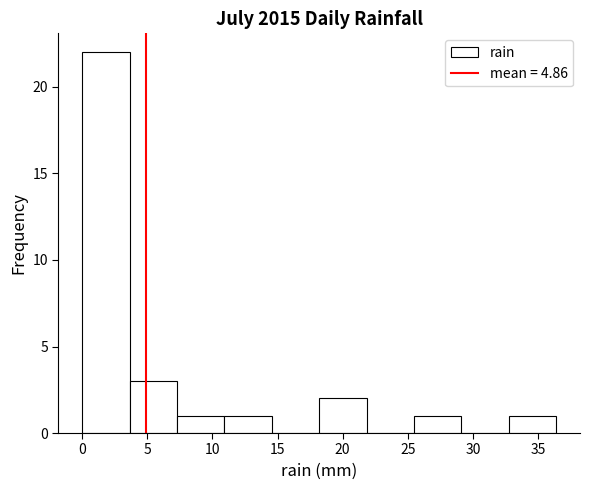

Reading left to right, list every bar in this chart as the range it spans on the x-axis followed by its height. Neither the bar edges nor the heights are printed on the chart, so give them approximately, as read against the axes.

0.0 to 3.5: 22
3.5 to 7.5: 3
7.5 to 11.0: 1
11.0 to 14.5: 1
14.5 to 18.0: 0
18.0 to 22.0: 2
22.0 to 25.5: 0
25.5 to 29.0: 1
29.0 to 33.0: 0
33.0 to 36.5: 1